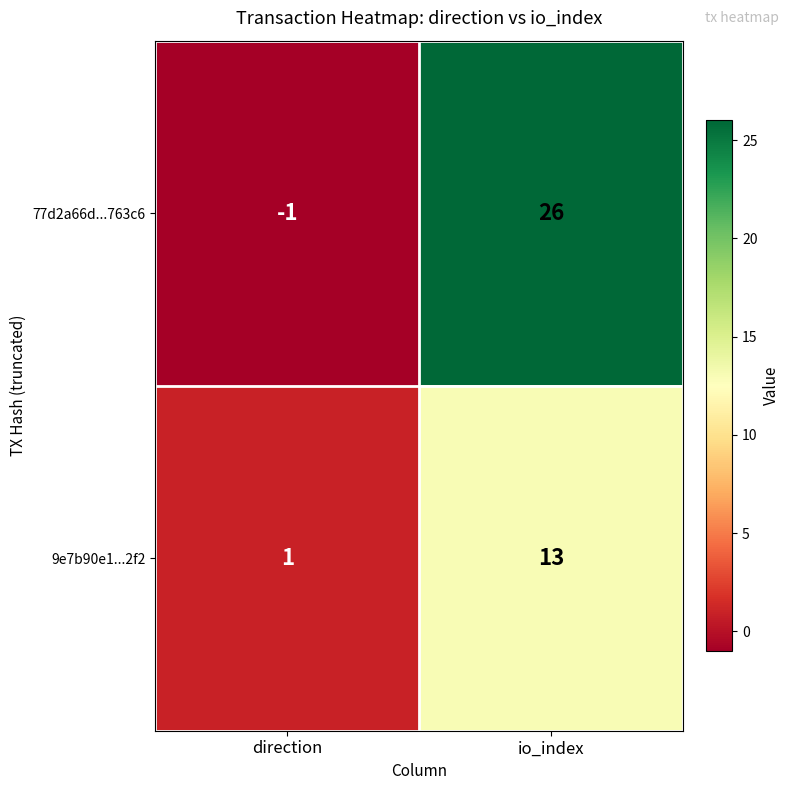

What is the maximum value shown in the chart?

26